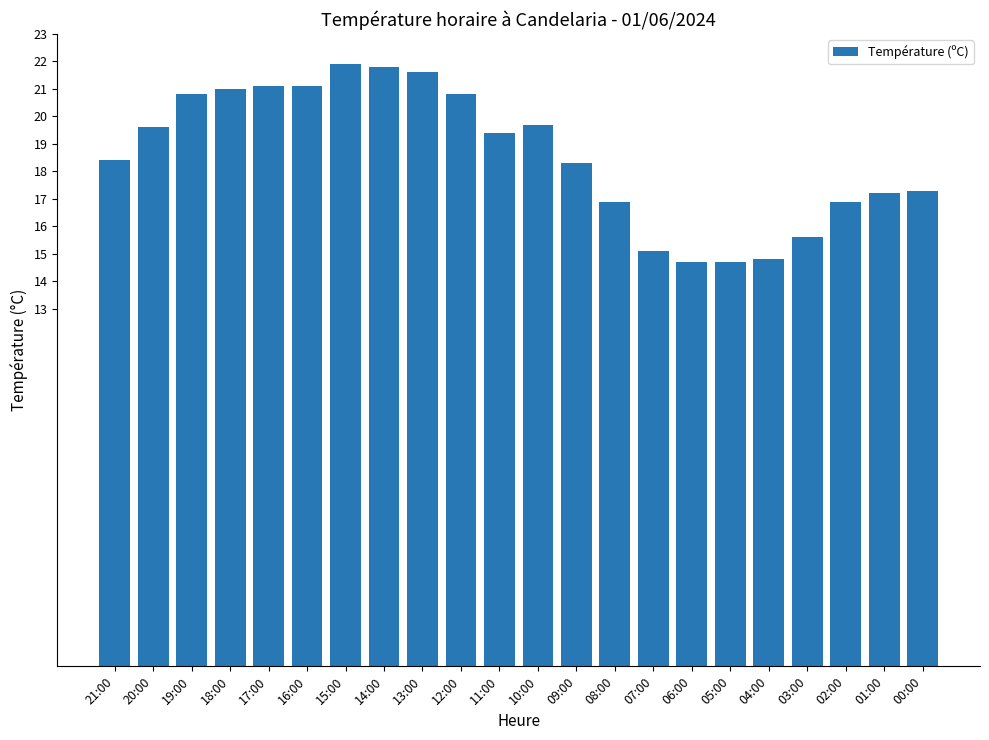

What is the label of the 4th bar from the left?

18:00